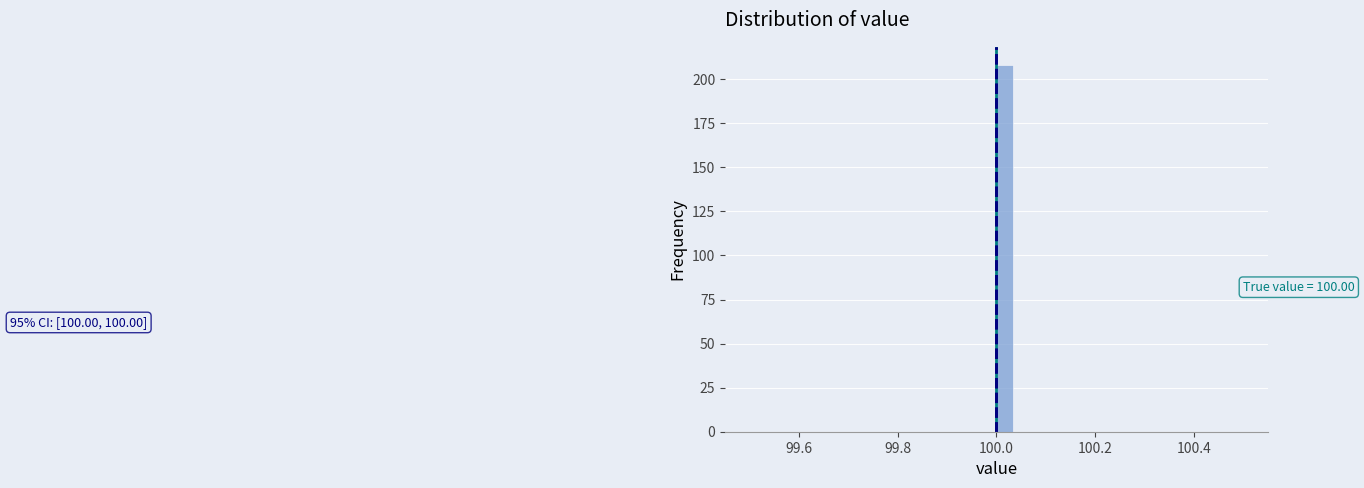

Read against the x-axis, roughly where is the centre of the tallest bar?

100.02